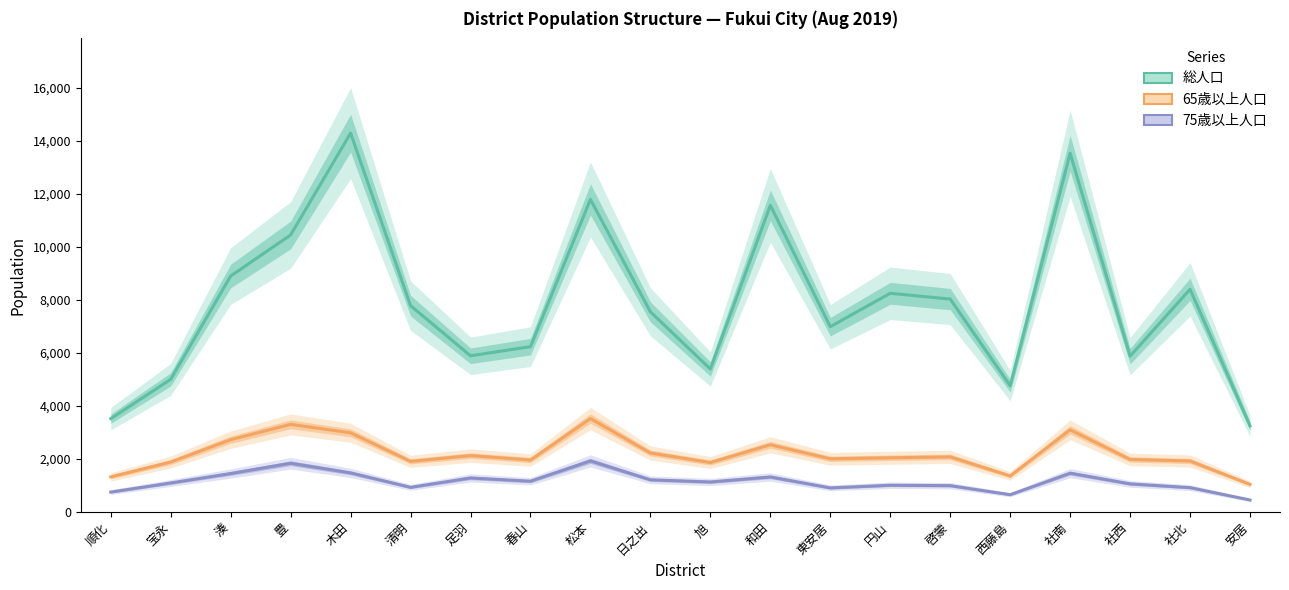

Which series has the widest spread of values?

総人口